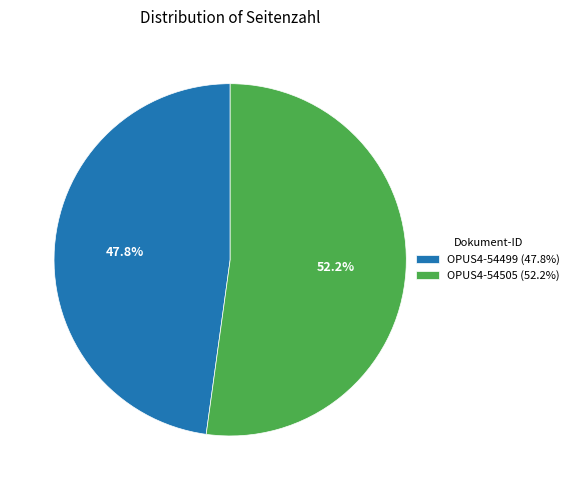

Approximately how many times larger is the value at OPUS4-54505 compared to OPUS4-54499?

1.1